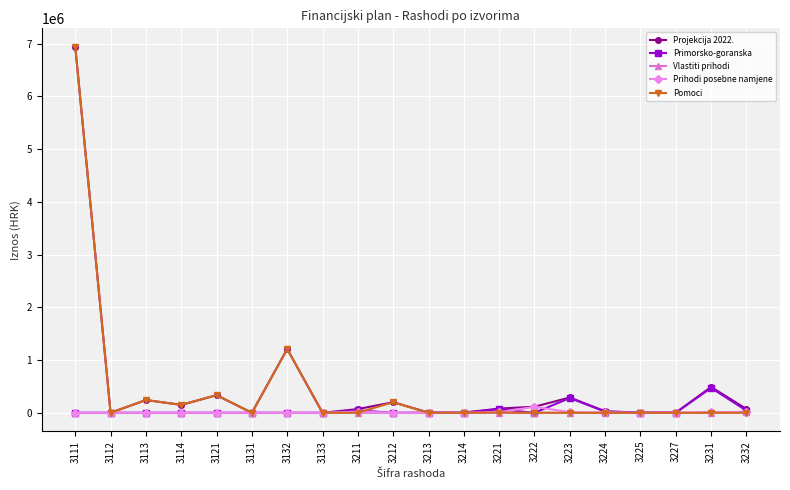

True or false: Projekcija 2022. has more than 2 points higher than both neighbors.

True